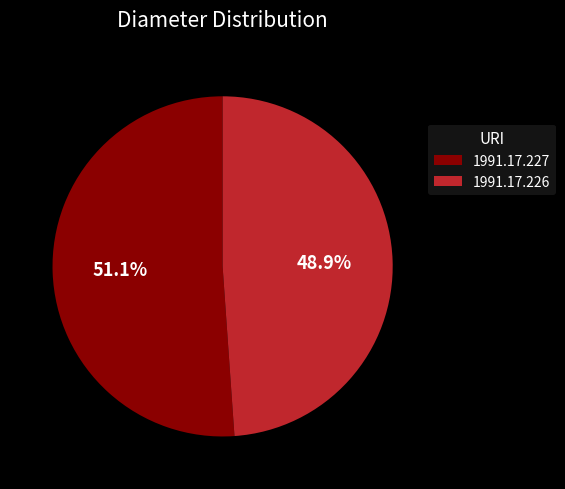

Does 1991.17.226 represent more than half of the total?

No